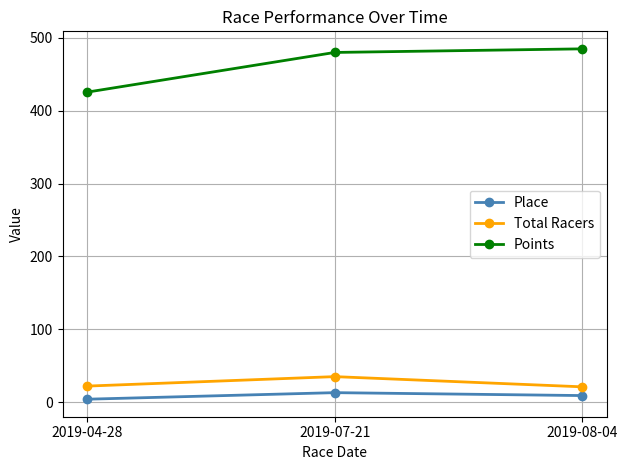

What is the spread (max minus min) of values at 2019-04-28?

421.6